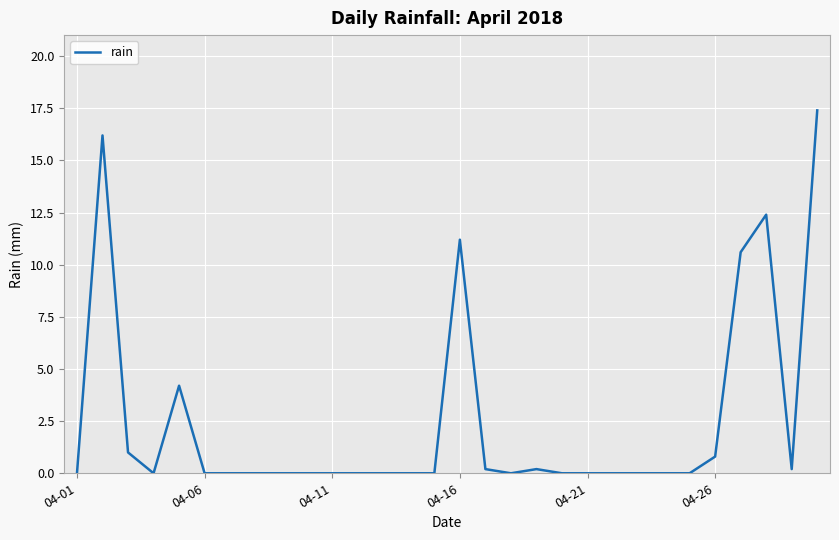

What is the difference between the maximum and minimum values?

17.4